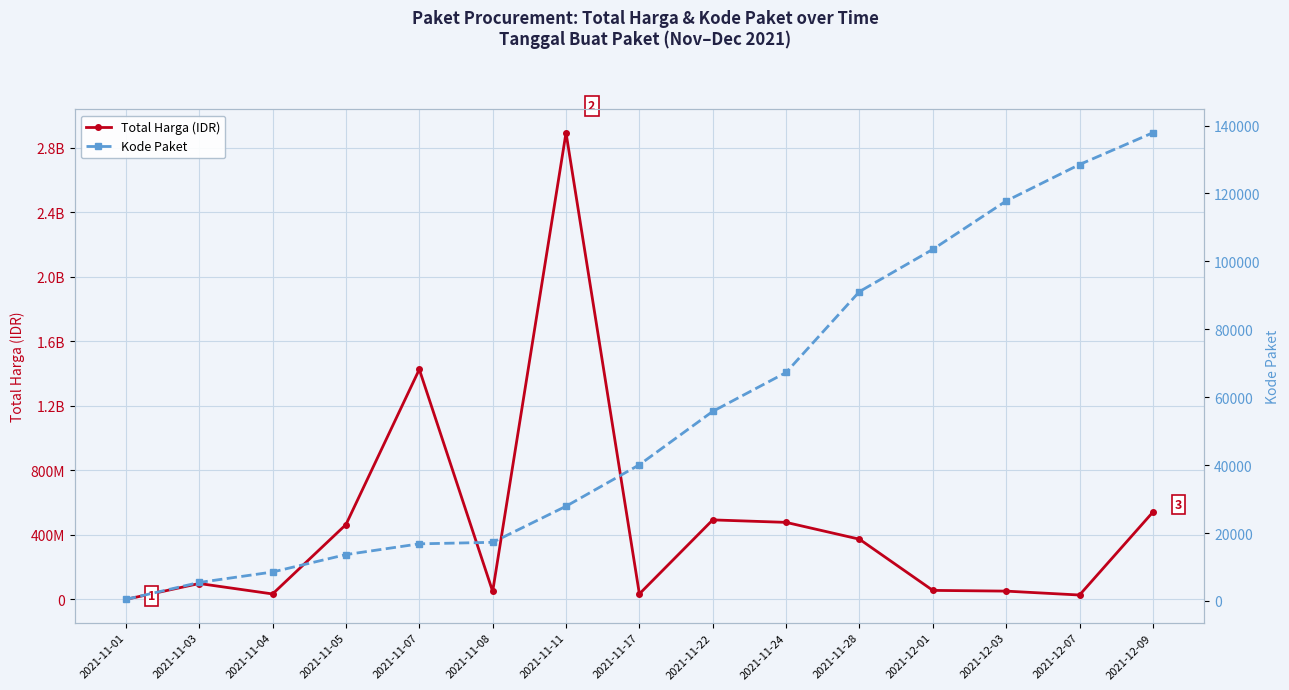

What is the label of the 14th point from the left?

2021-12-07